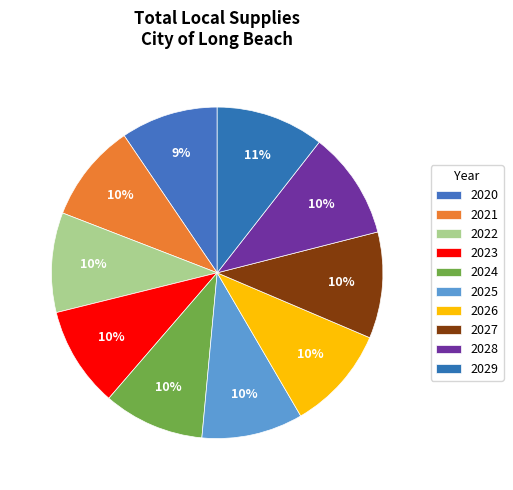

Count the number of slices in the pie.

10